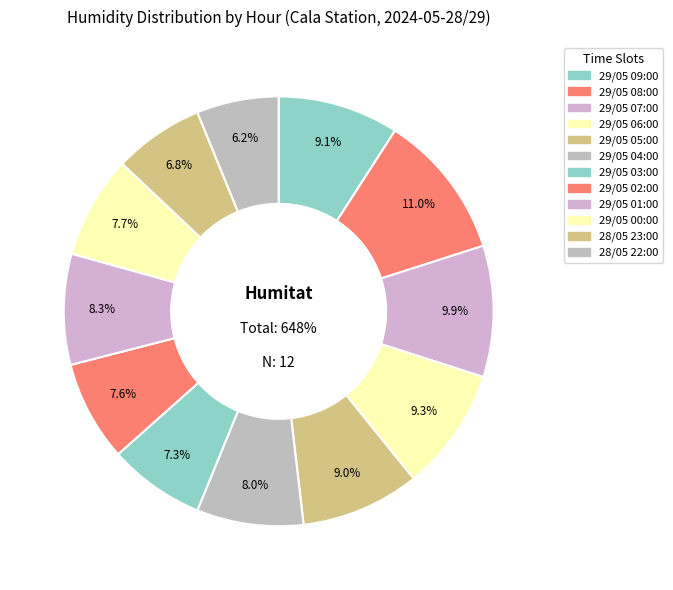

Does any single category account for the majority?

No